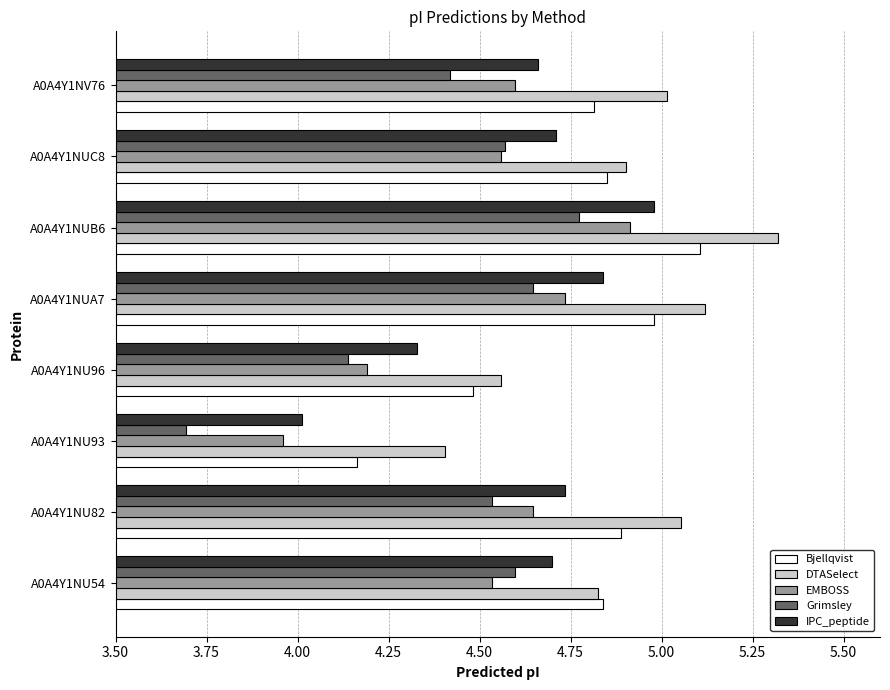

Which series has the largest range (max minus min)?

Grimsley